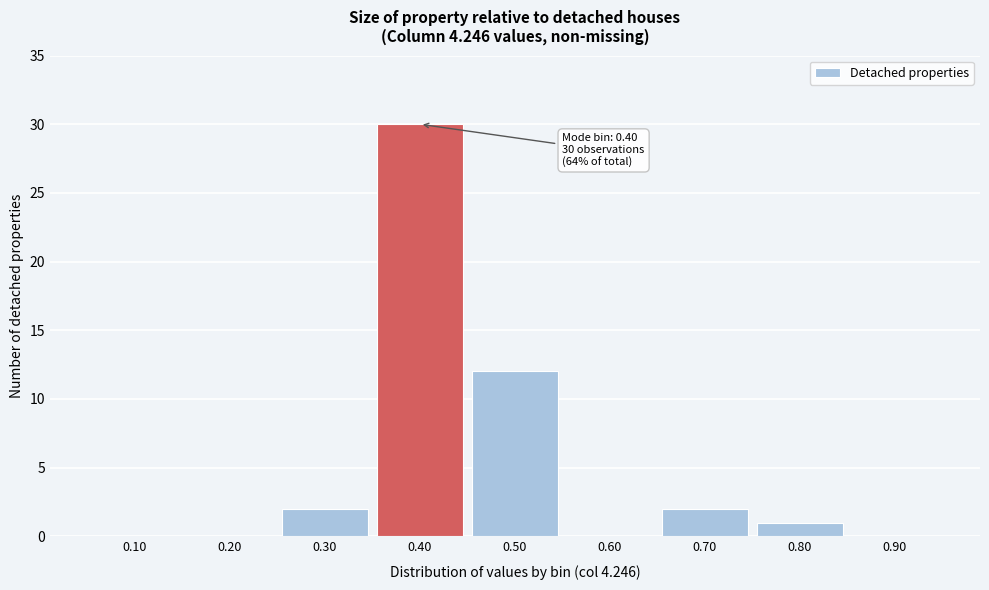

Over which range of the x-axis is the bar tallest?

0.35 to 0.45